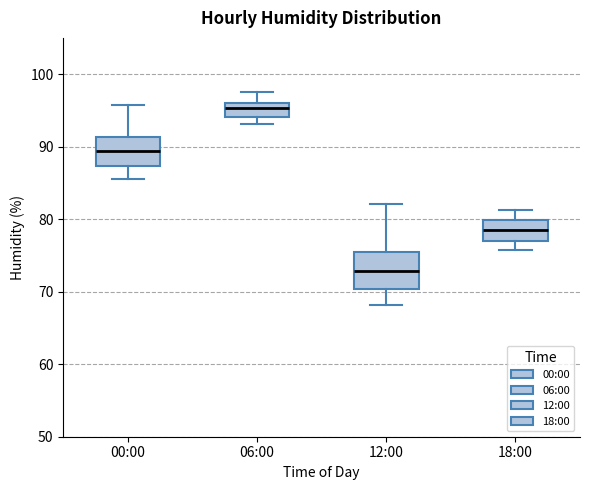

Comparing the boxes themselves (not the whiskers), which one is the tallest?

12:00